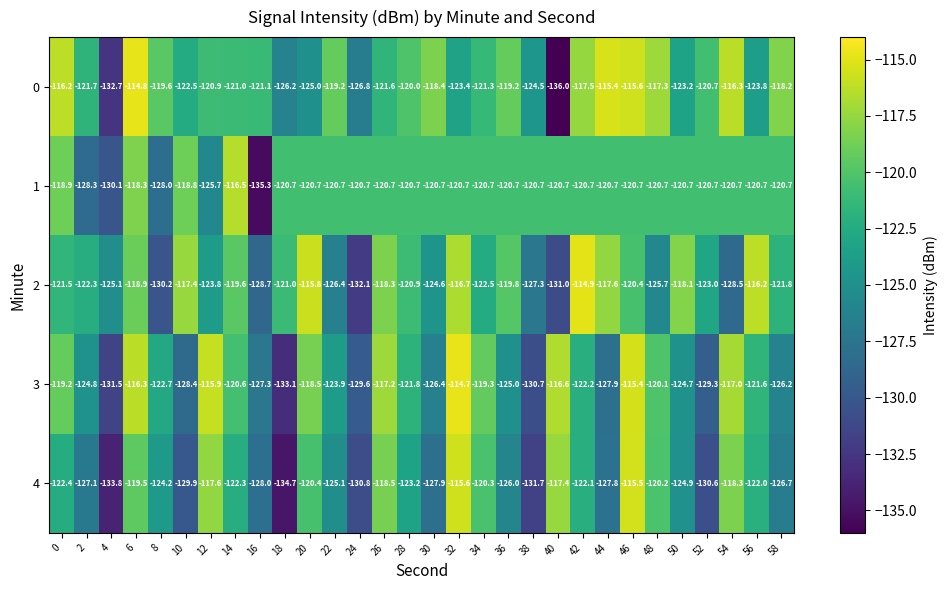

What is the spread (max minus min) of values at 44?

12.5